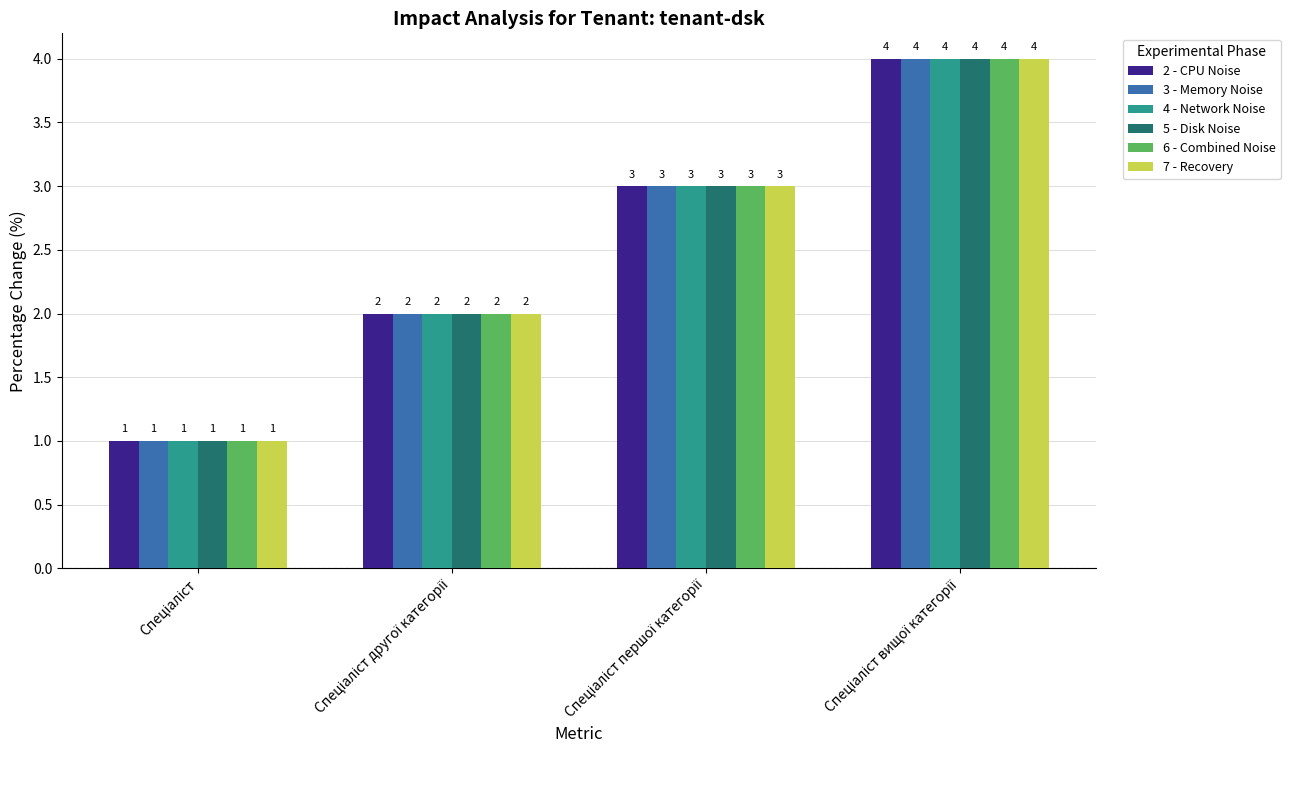

How many 5 - Disk Noise values are between 2 and 4?

3